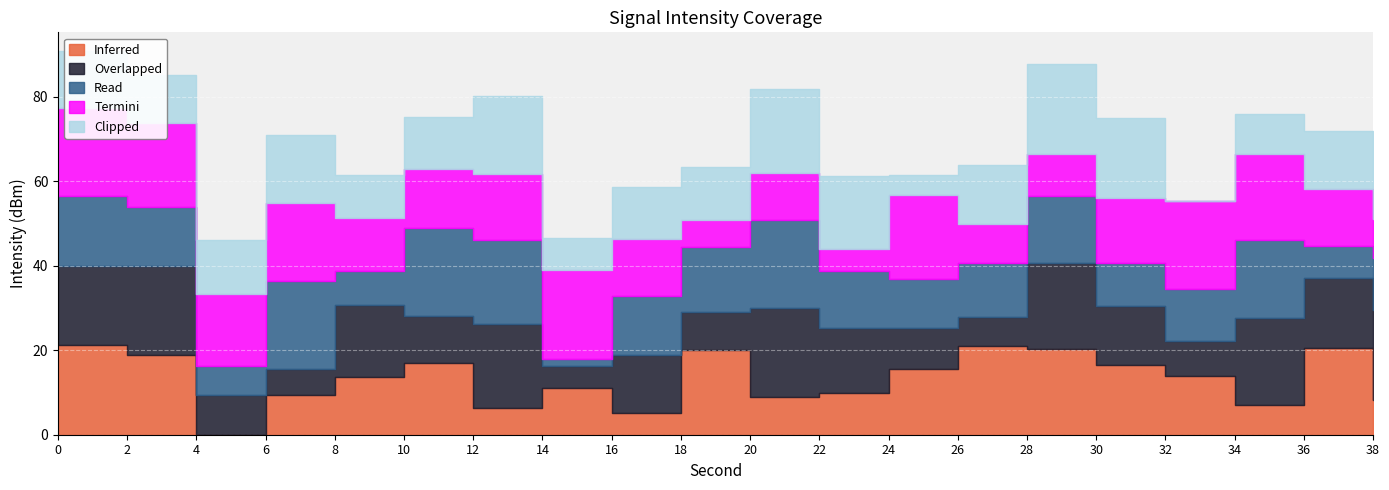

Is the value of Clipped at 0 greater than the value of Termini at 30?

No